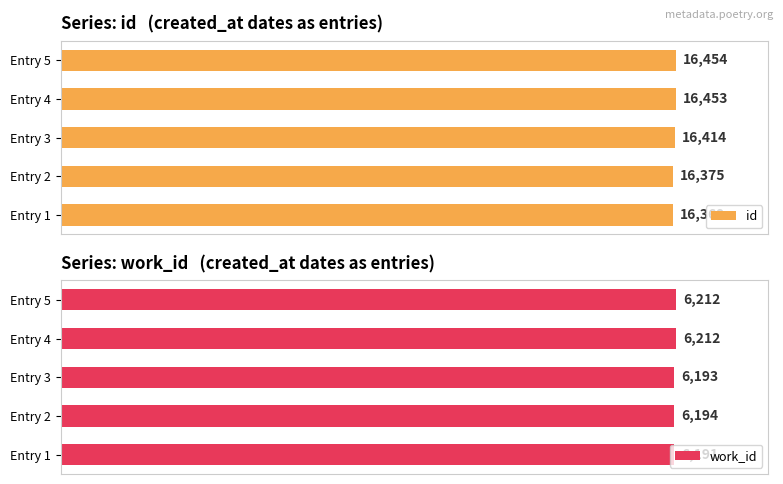

What are all the series names shown in the legend?

id, work_id